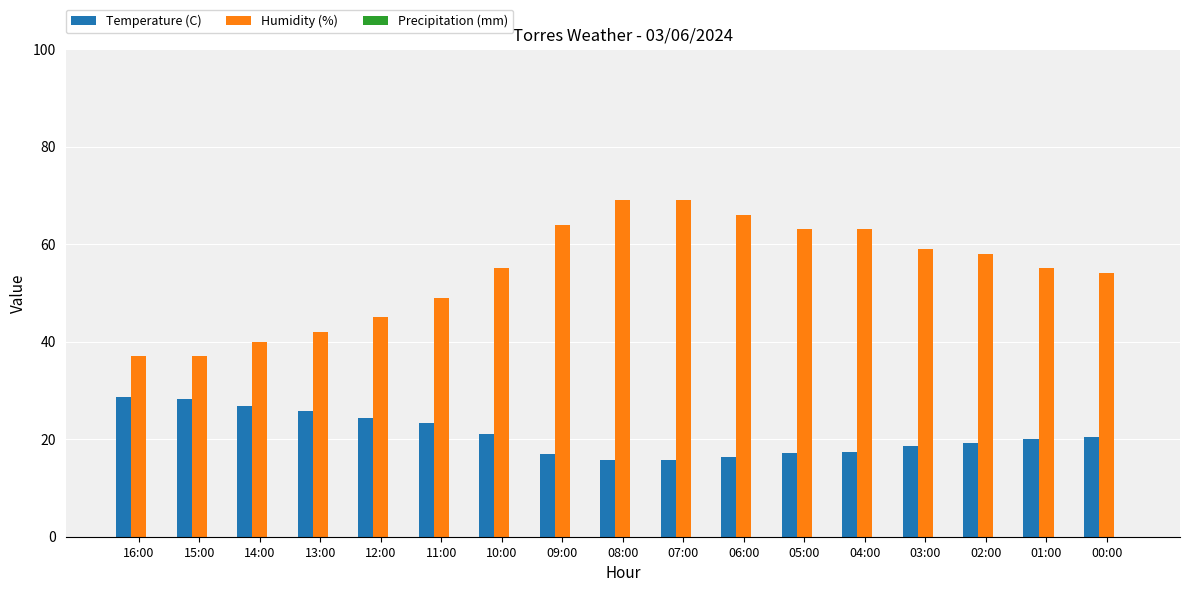

Between 12:00 and 10:00, which series saw the biggest shift?

Humidity (%)